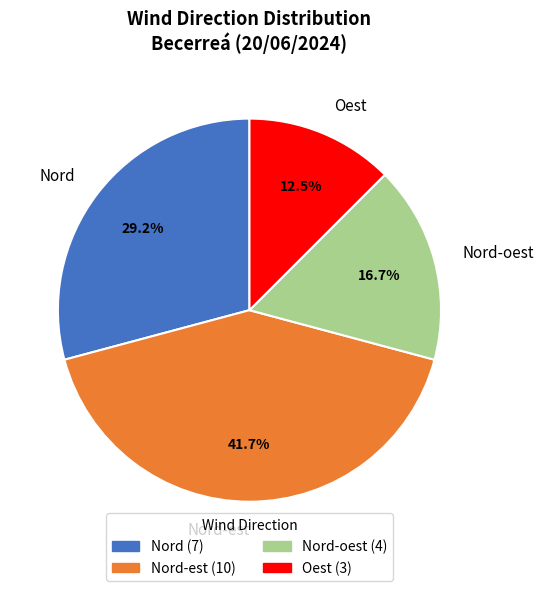

Does Nord represent more than half of the total?

No